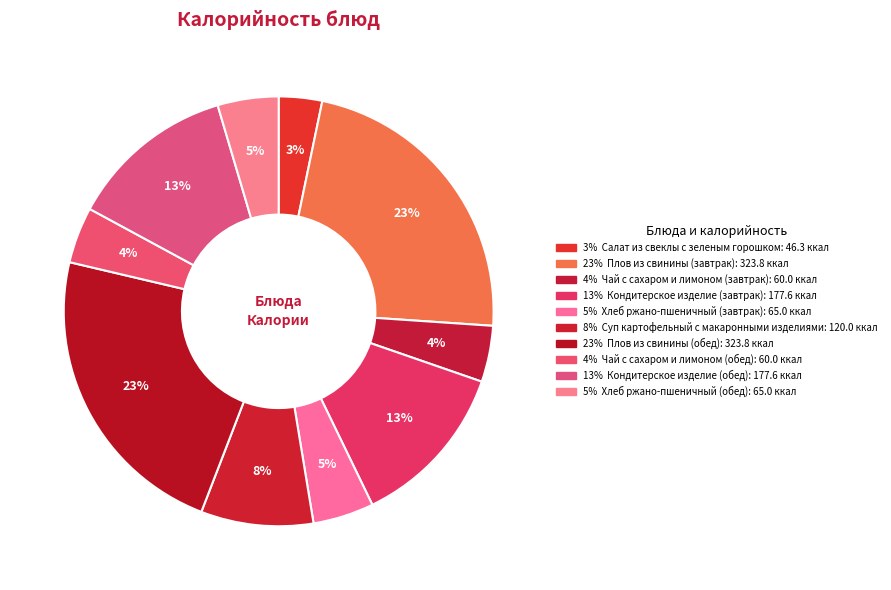

How many segments does this pie chart have?

10